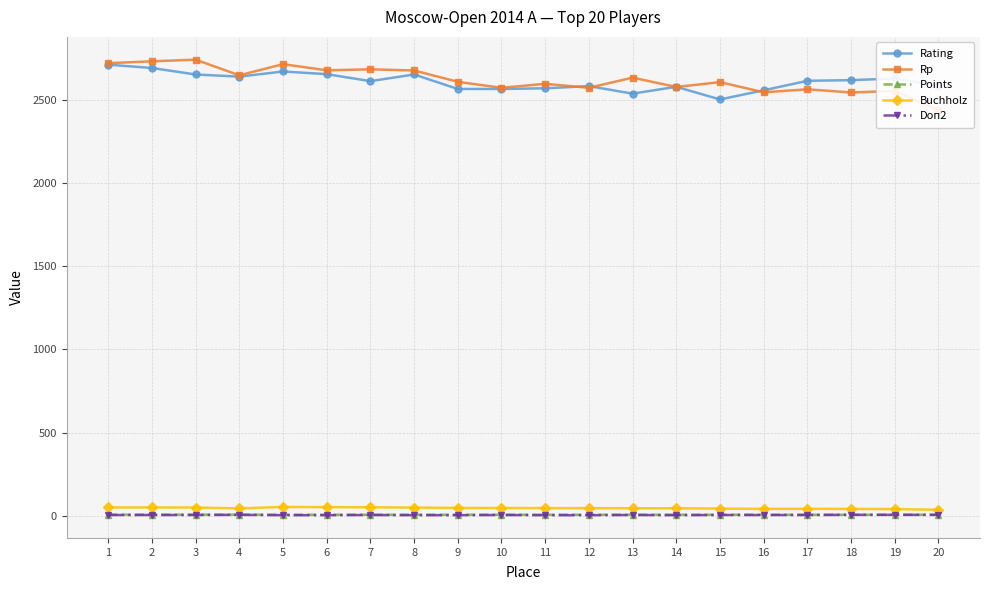

What is the difference between the maximum and minimum values in the Rating series?

209.0